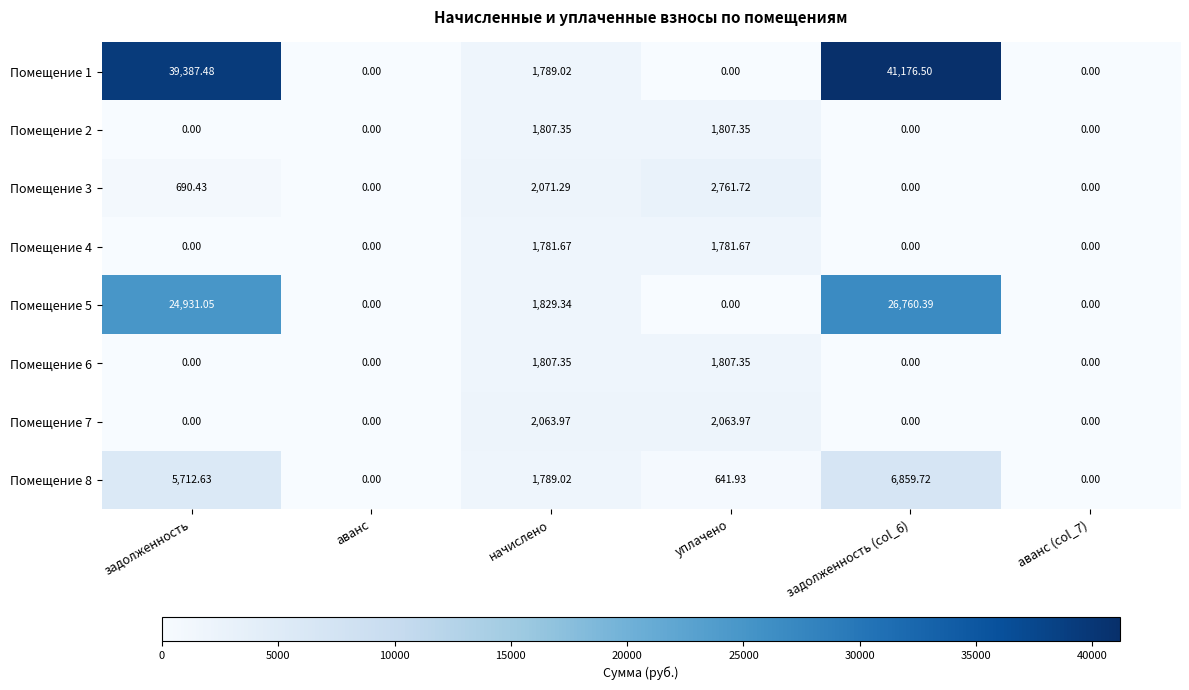

How many values in the Помещение 5 series exceed 1829?

3